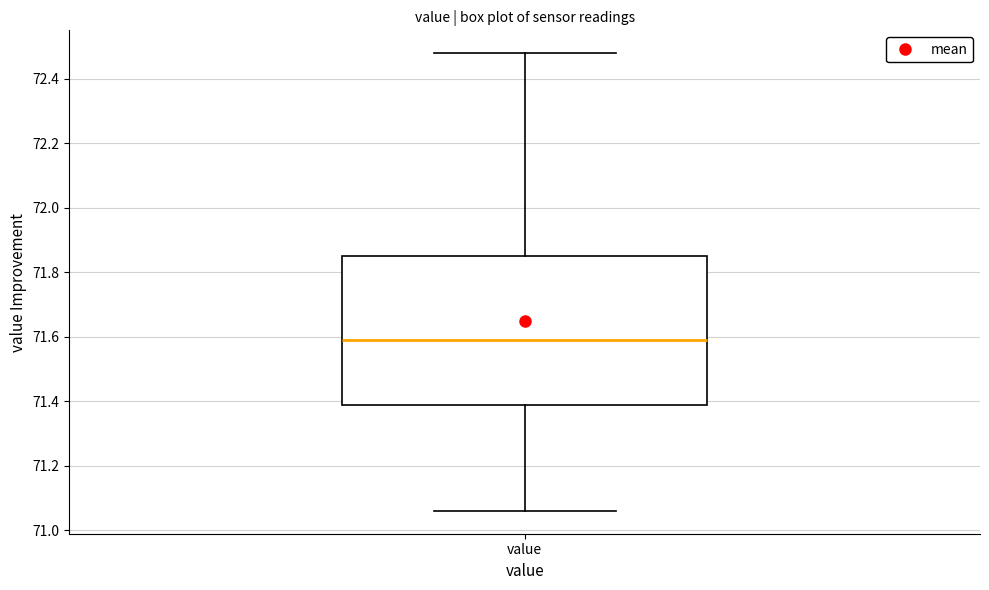

Where does the upper whisker of the box for value end on the y-axis? The values are not printed on the chart, so give them approximately, as read against the axis.

72.48